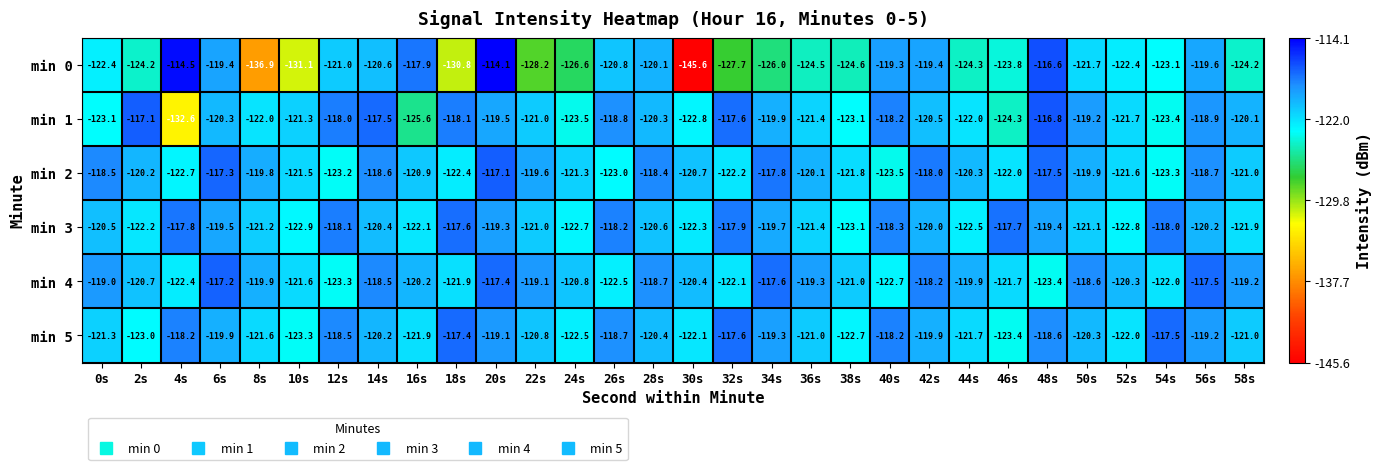

Is it true that min 2 equals -118.5 at 0s?

True